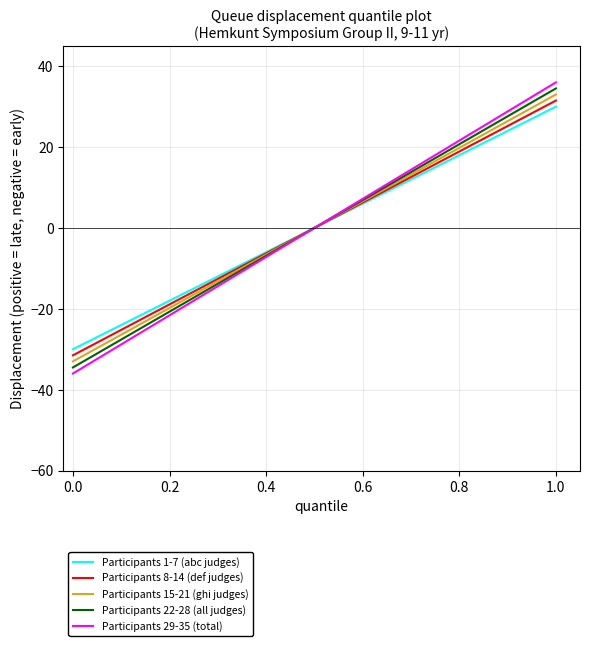

Reading left to right, transcribe all the data shown in this chart.

Participants 1-7 (abc judges): -30.0	-28.2	-26.5	-24.7	-22.9	-21.2	-19.4	-17.6	-15.9	-14.1	-12.4	-10.6	-8.8	-7.1	-5.3	-3.5	-1.8	0.0	1.8	3.5	5.3	7.1	8.8	10.6	12.4	14.1	15.9	17.6	19.4	21.2	22.9	24.7	26.5	28.2	30.0
Participants 8-14 (def judges): -31.5	-29.6	-27.8	-25.9	-24.1	-22.2	-20.4	-18.5	-16.7	-14.8	-13.0	-11.1	-9.3	-7.4	-5.6	-3.7	-1.9	0.0	1.9	3.7	5.6	7.4	9.3	11.1	13.0	14.8	16.7	18.5	20.4	22.2	24.1	25.9	27.8	29.6	31.5
Participants 15-21 (ghi judges): -33.0	-31.1	-29.1	-27.2	-25.2	-23.3	-21.4	-19.4	-17.5	-15.5	-13.6	-11.6	-9.7	-7.8	-5.8	-3.9	-1.9	0.0	1.9	3.9	5.8	7.8	9.7	11.6	13.6	15.5	17.5	19.4	21.4	23.3	25.2	27.2	29.1	31.1	33.0
Participants 22-28 (all judges): -34.5	-32.5	-30.4	-28.4	-26.4	-24.4	-22.3	-20.3	-18.3	-16.2	-14.2	-12.2	-10.1	-8.1	-6.1	-4.1	-2.0	0.0	2.0	4.1	6.1	8.1	10.1	12.2	14.2	16.2	18.3	20.3	22.3	24.4	26.4	28.4	30.4	32.5	34.5
Participants 29-35 (total): -36.0	-33.9	-31.8	-29.6	-27.5	-25.4	-23.3	-21.2	-19.1	-16.9	-14.8	-12.7	-10.6	-8.5	-6.4	-4.2	-2.1	0.0	2.1	4.2	6.4	8.5	10.6	12.7	14.8	16.9	19.1	21.2	23.3	25.4	27.5	29.6	31.8	33.9	36.0